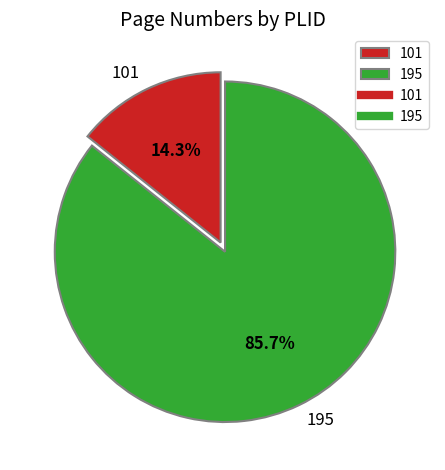

Does 101 account for over 50% of the chart?

No